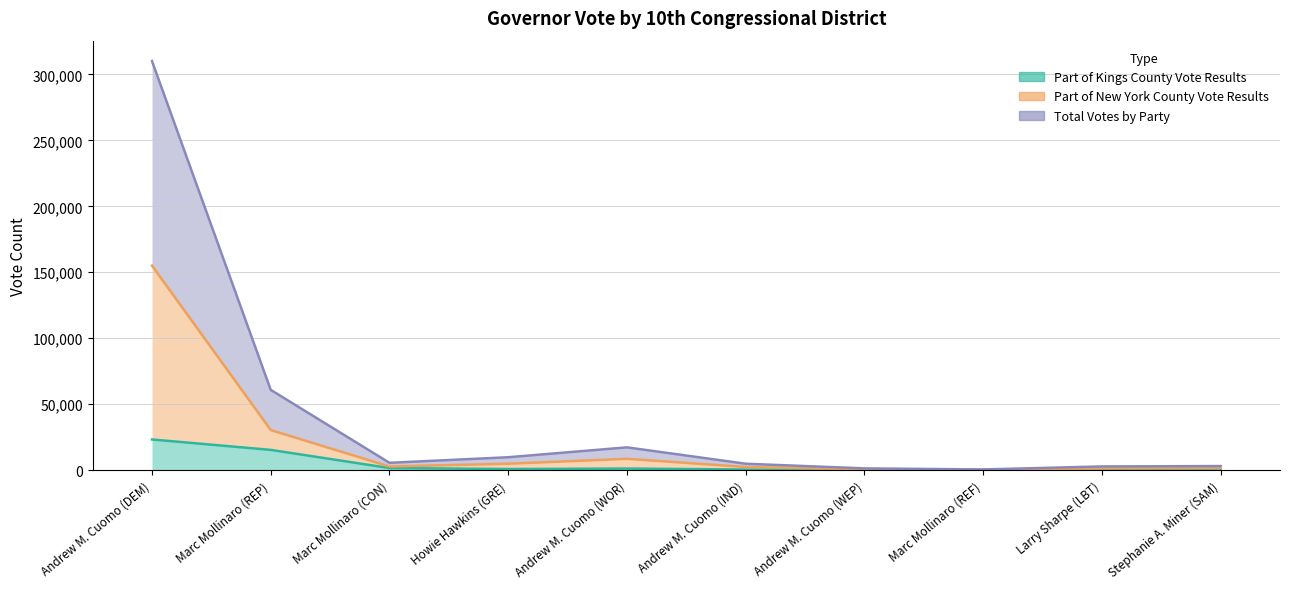

Which category has the highest value in the Total Votes by Party series?

Andrew M. Cuomo (DEM)